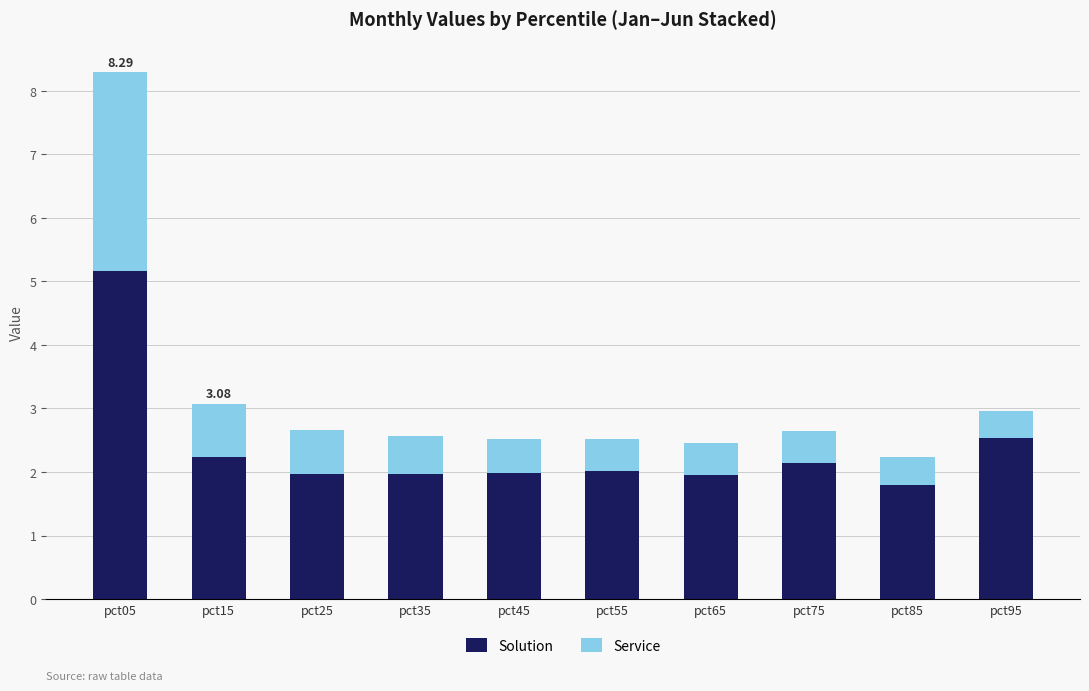

How many bars are there in total?

10